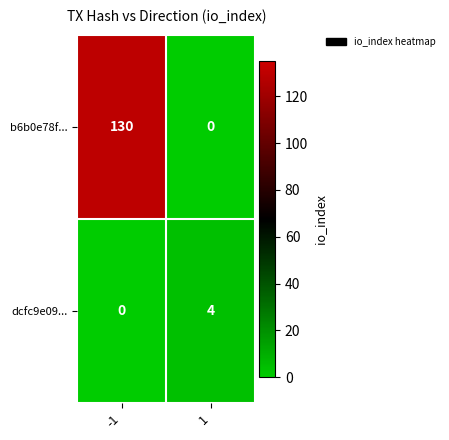

How many series are shown in this chart?

2